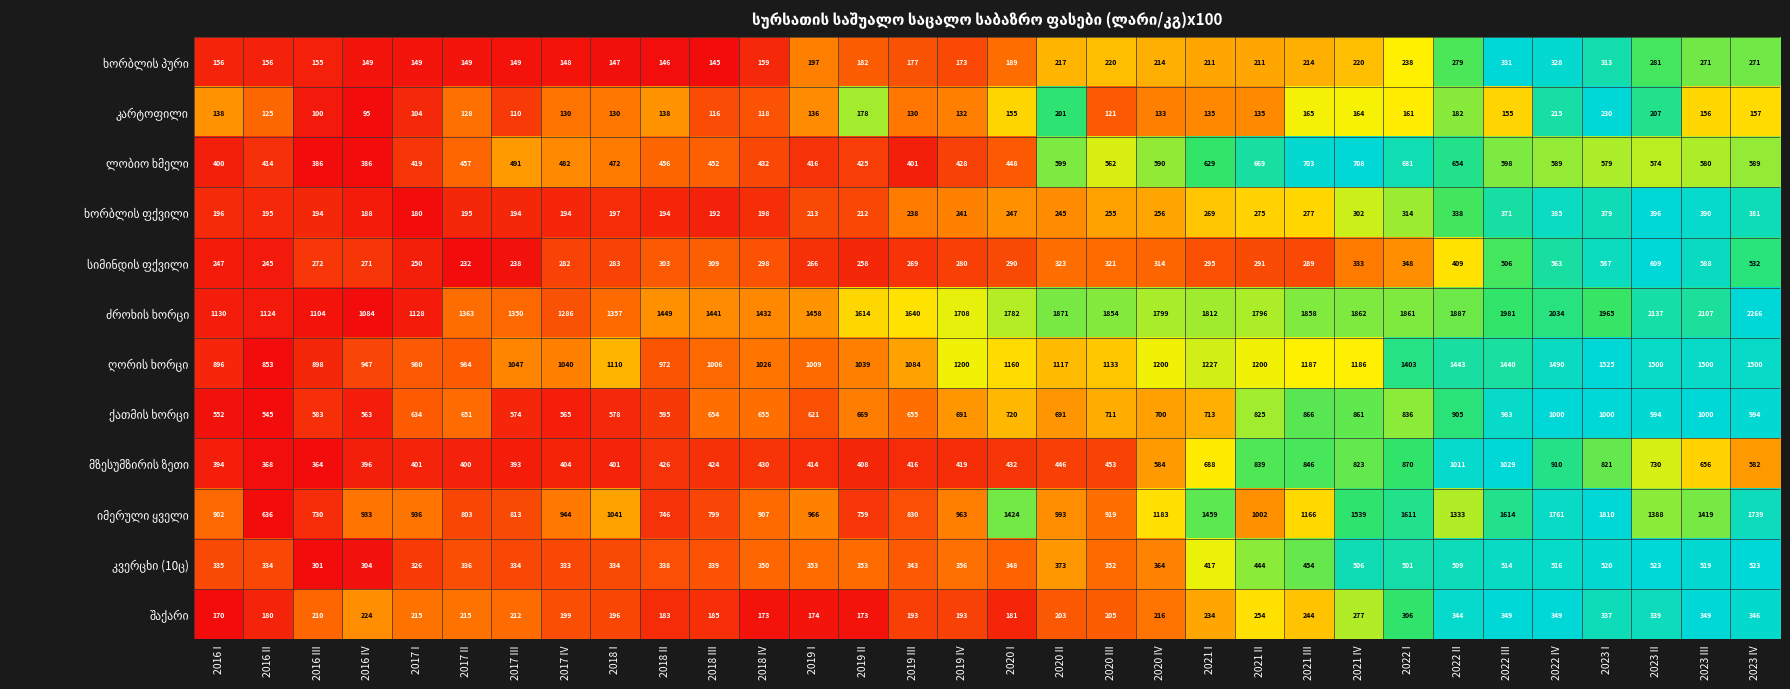

At which category is the sum across all series the highest?

2022 IV